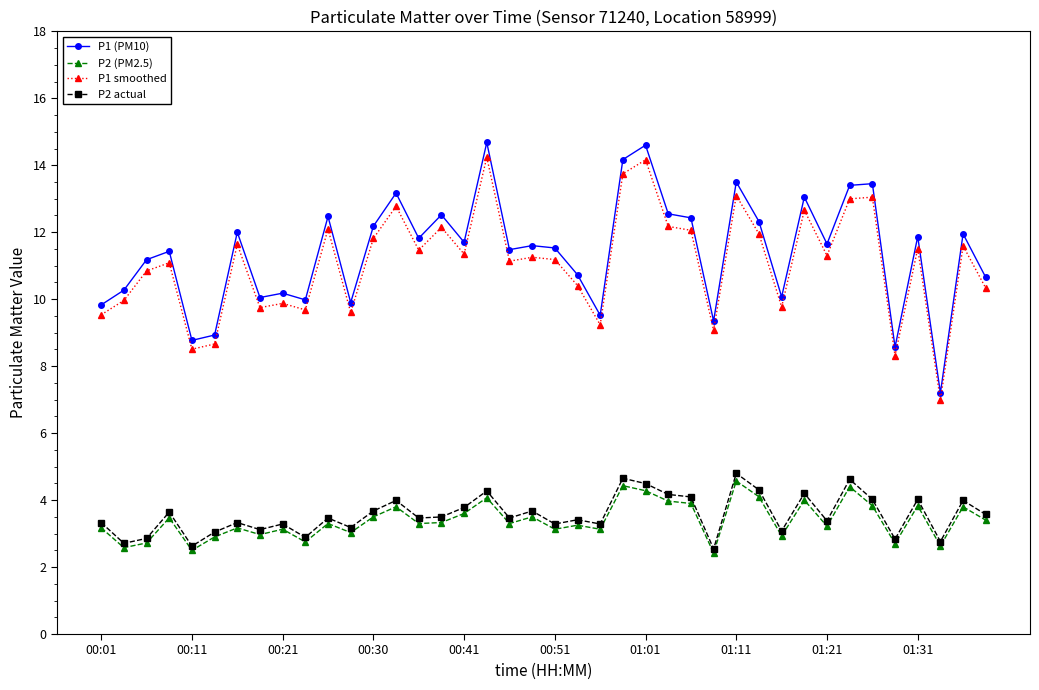

True or false: P2 (PM2.5) and P1 (PM10) intersect in this chart.

False